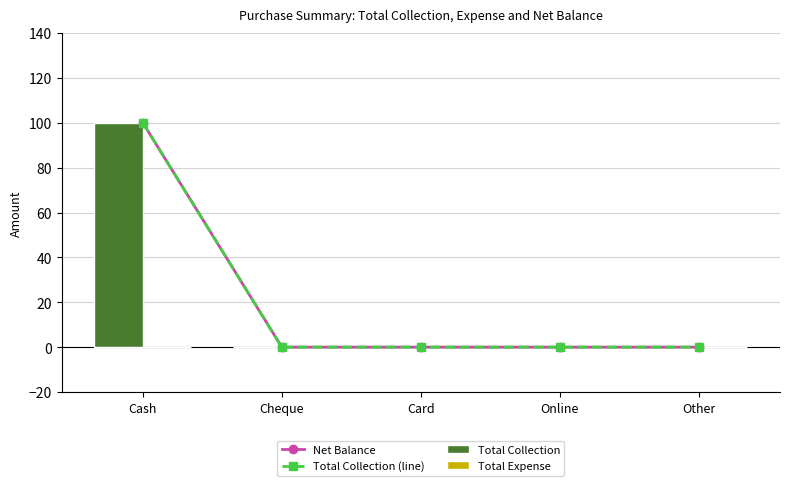

What are all the series names shown in the legend?

Net Balance, Total Collection (line), Total Collection, Total Expense